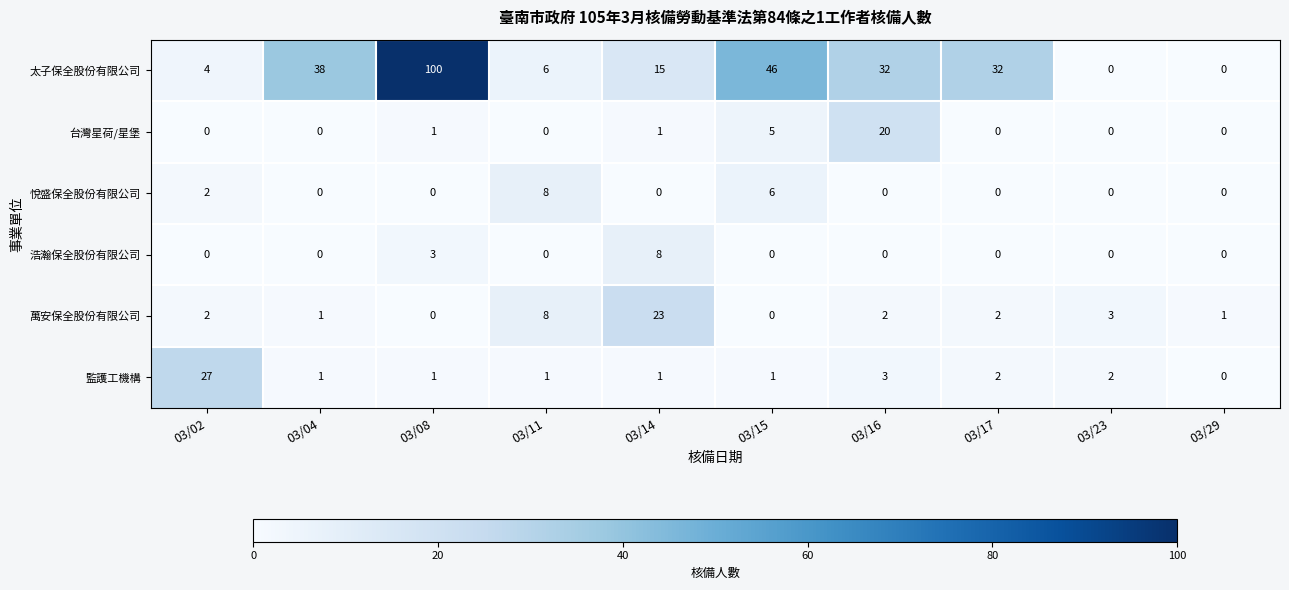

Read the 悅盛保全股份有限公司 value at 03/15.

6